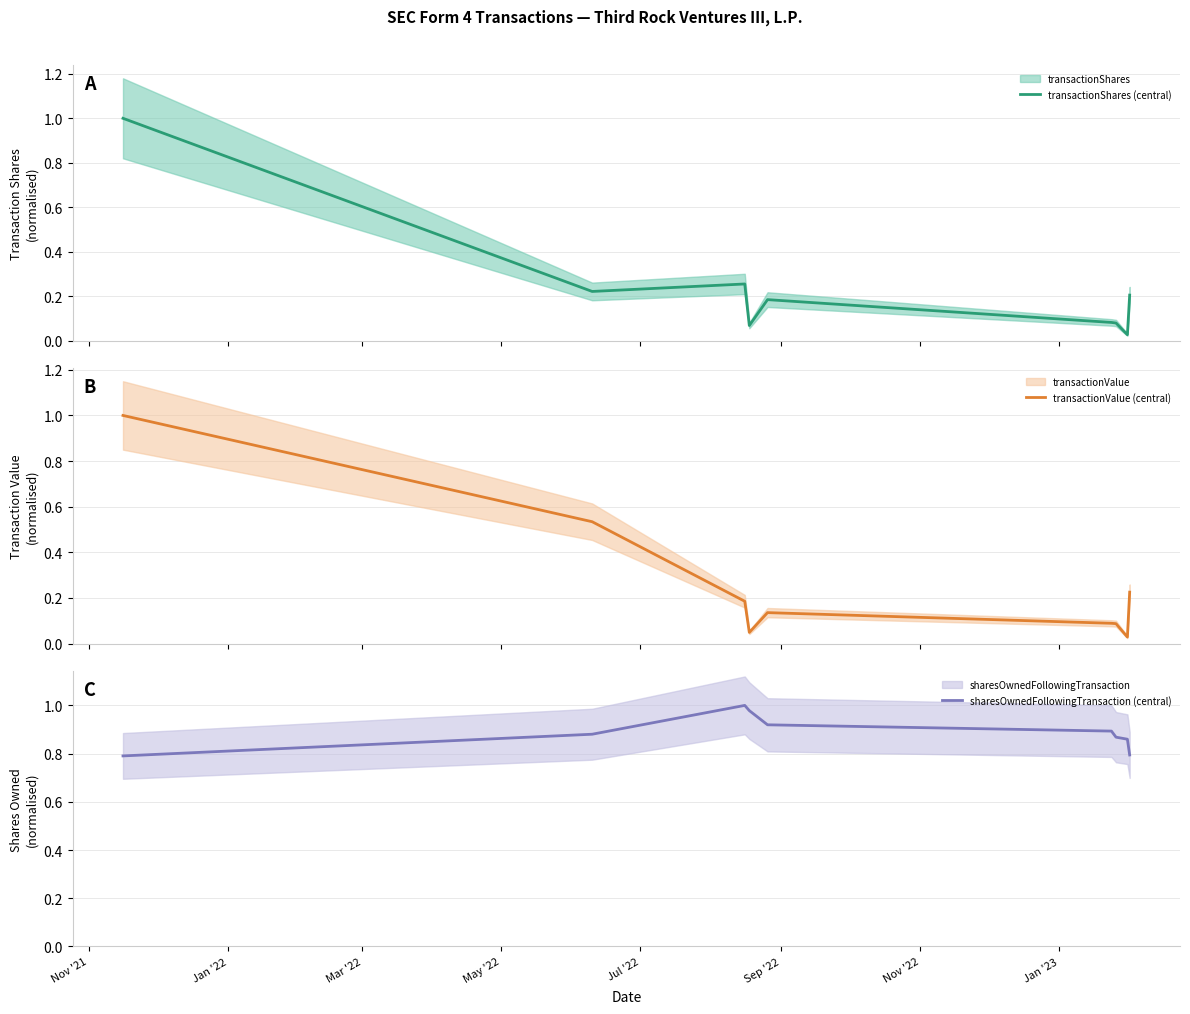

What is the maximum value for transactionShares (central)?

1.0